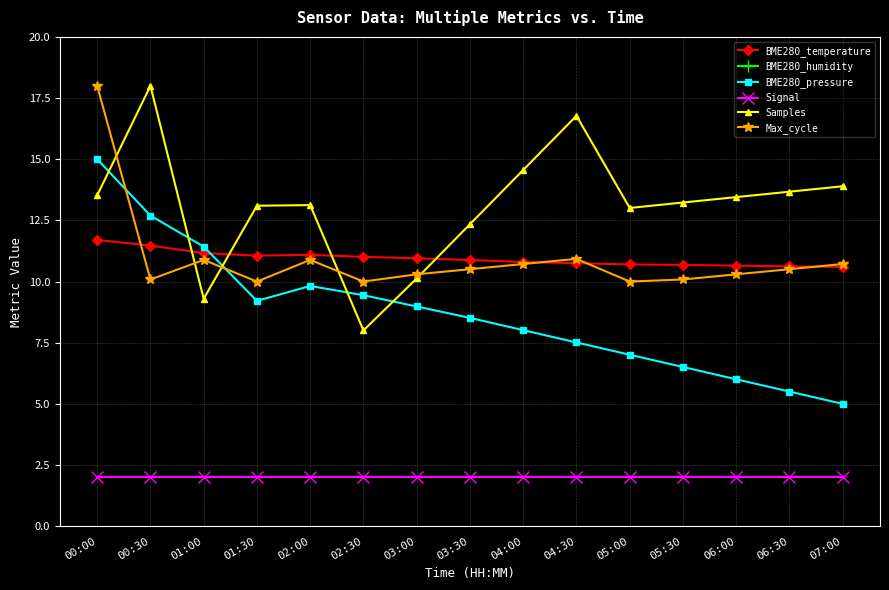

Which series has the largest range (max minus min)?

BME280_pressure